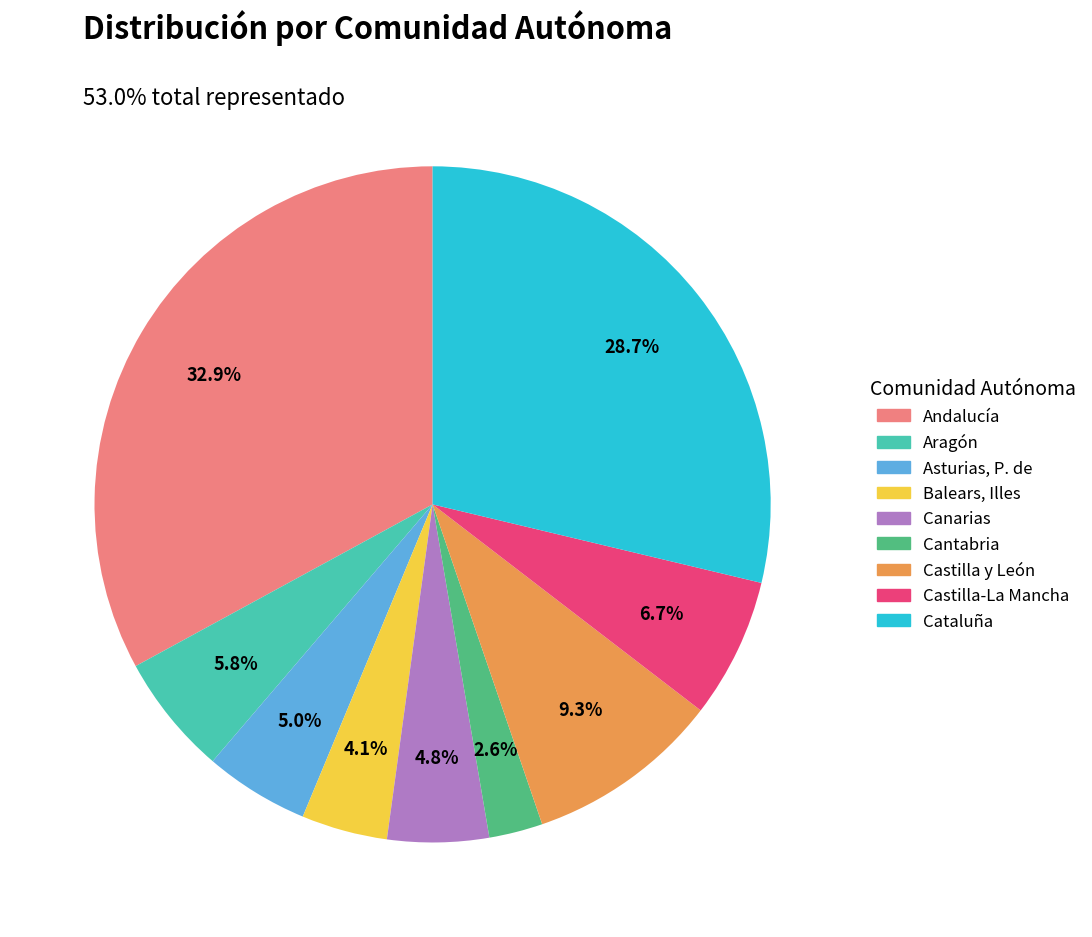

Do Castilla-La Mancha and Andalucía together represent more than half of the pie?

No